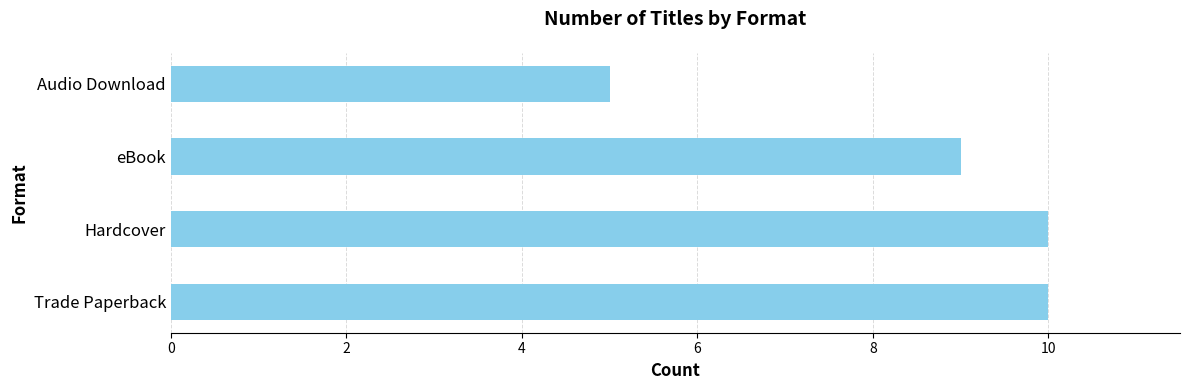

What is the approximate value at eBook?

9